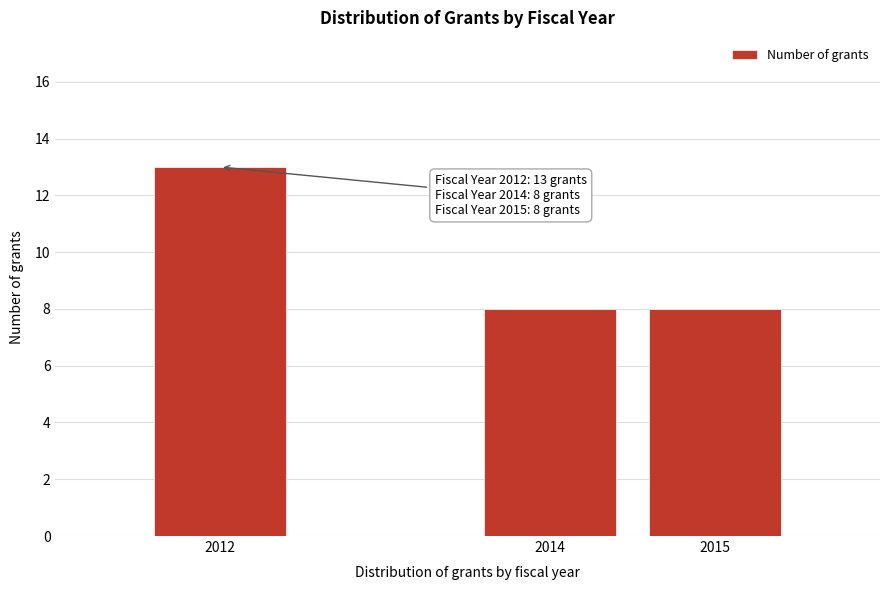

Reading left to right, transcribe all the data shown in this chart.

13	8	8